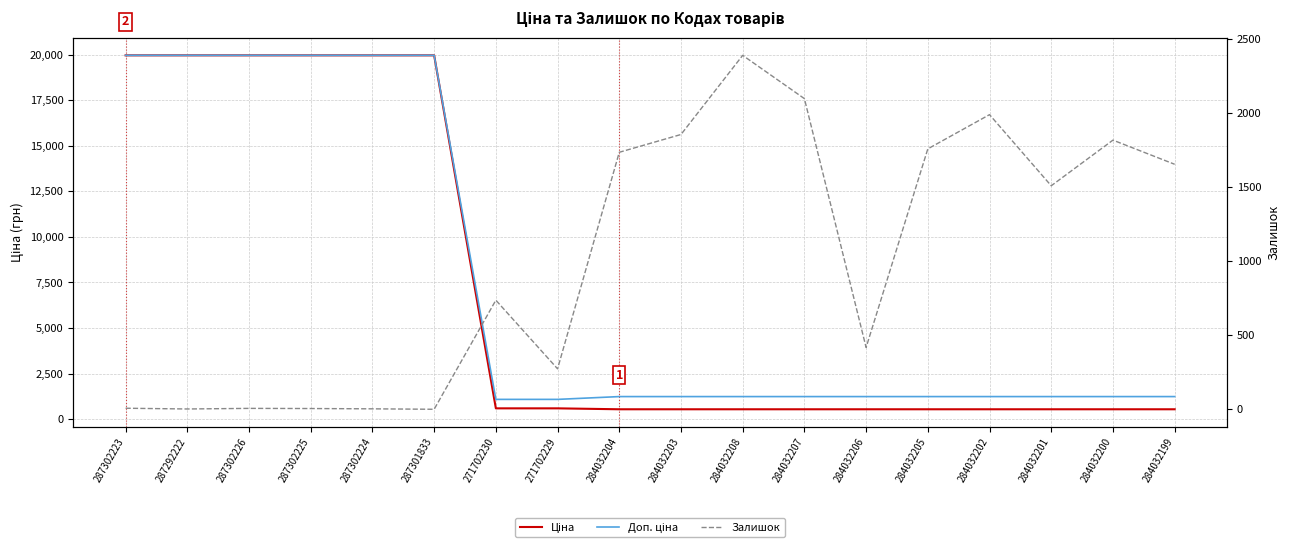

Rank the series at 284032200 from lowest to highest value.

Ціна, Доп. ціна, Залишок